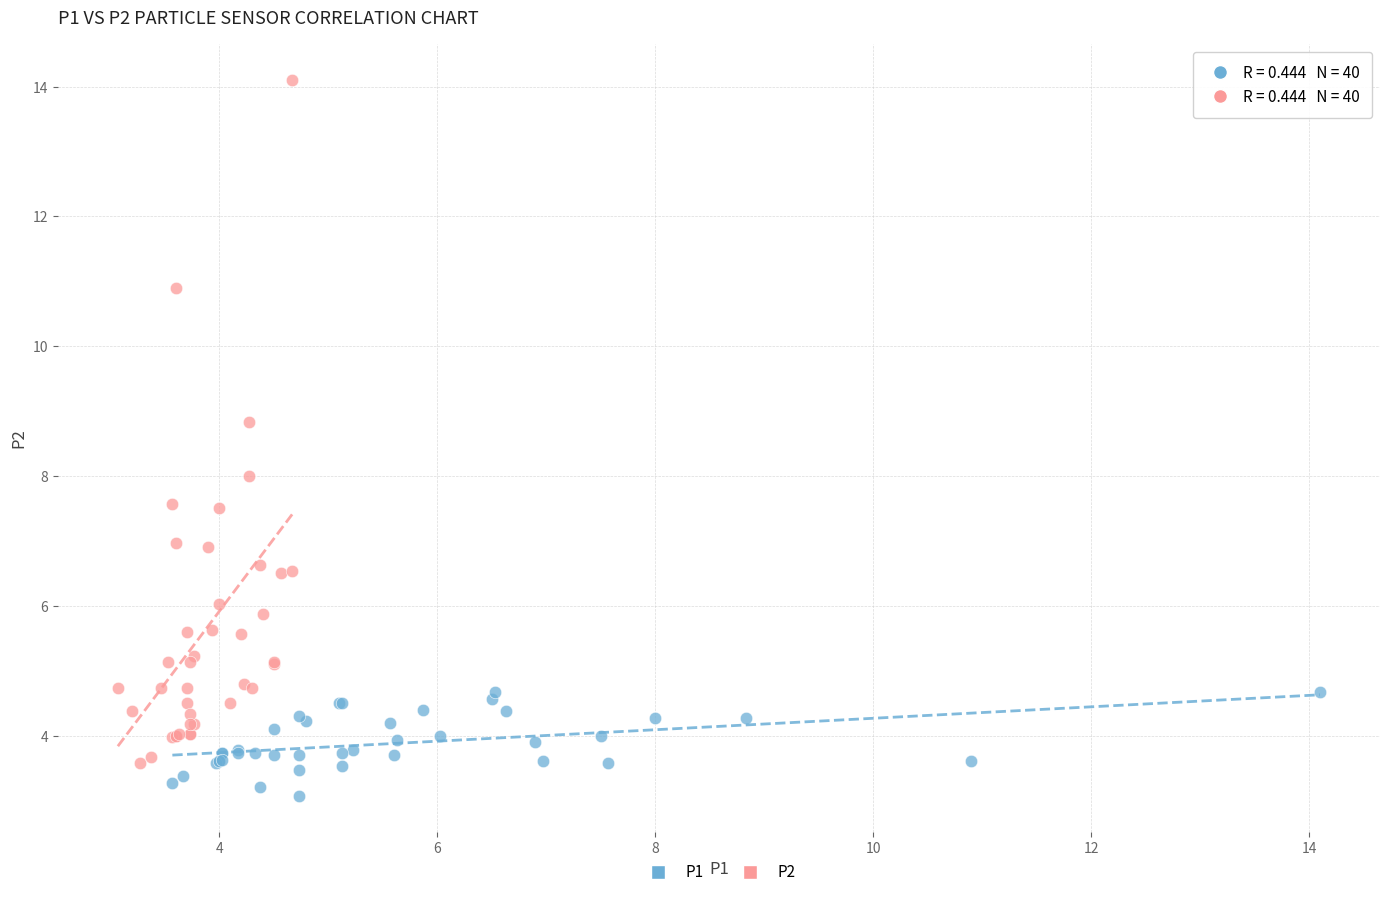

Which series has the widest spread of Y values?

P2